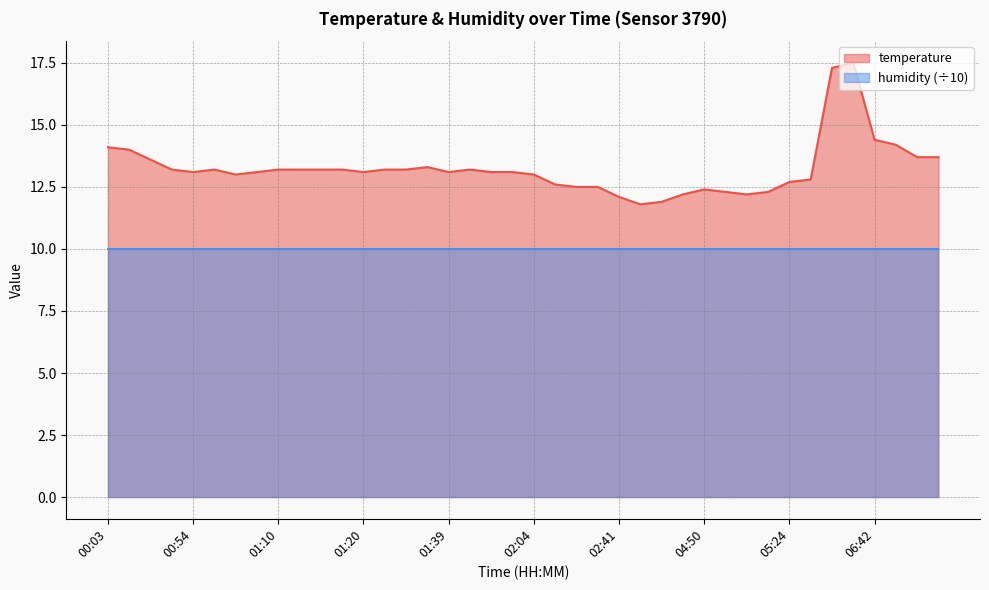

Approximately how many times larger is the value at 00:52 compared to 05:53?

0.8